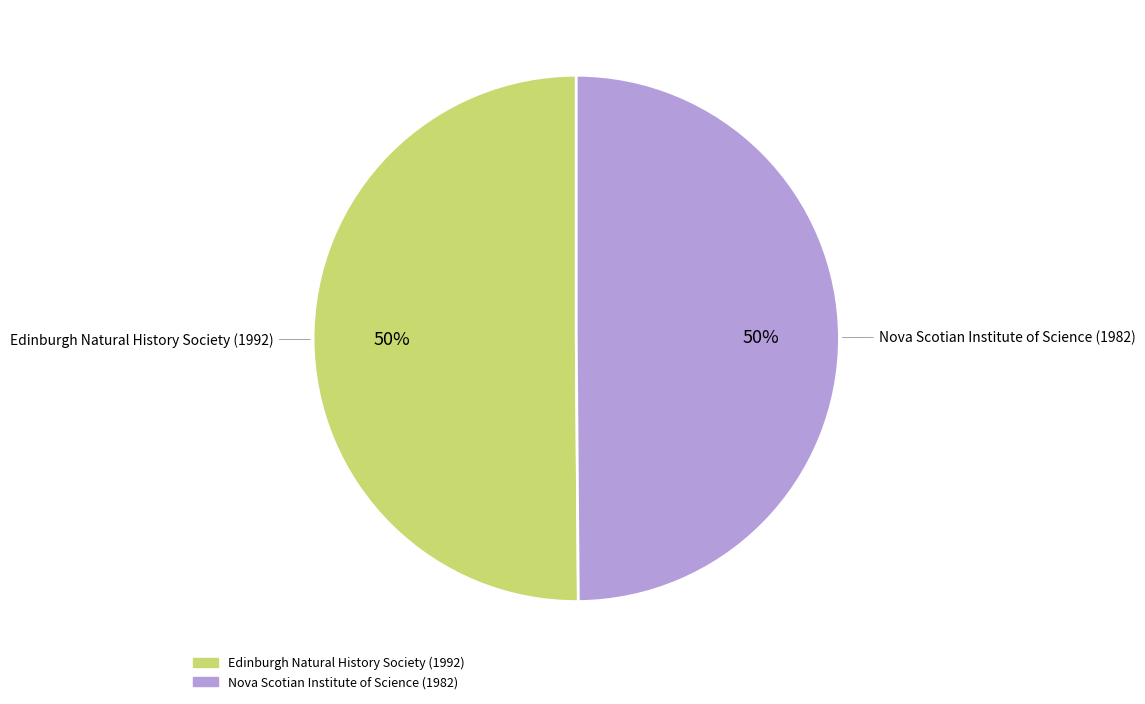

How many slices are in this pie chart?

2